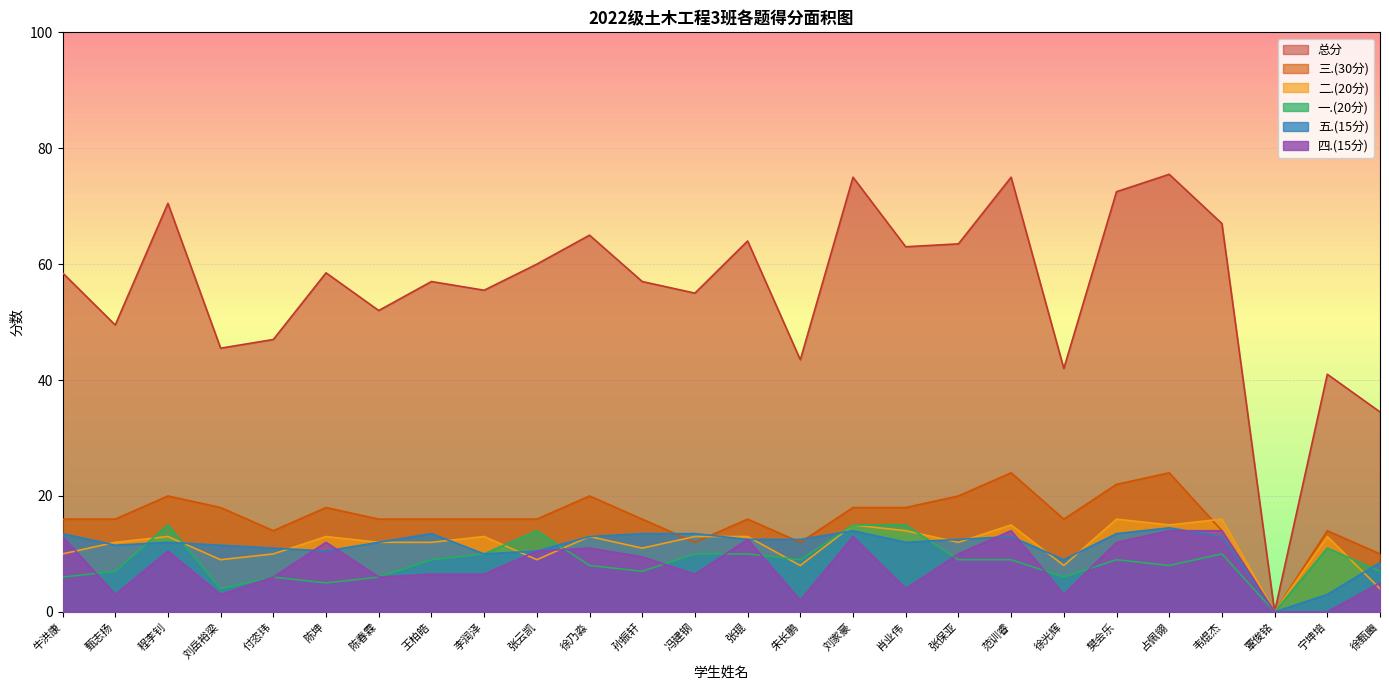

True or false: 三.(30分) has more than 2 interior local peaks.

True